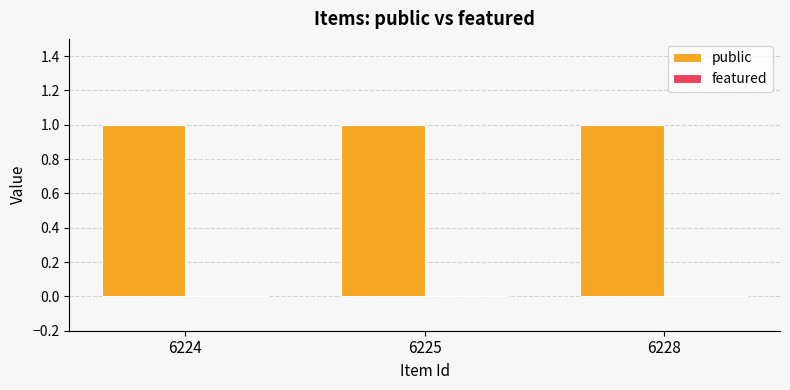

How many bars are there in each group?

2